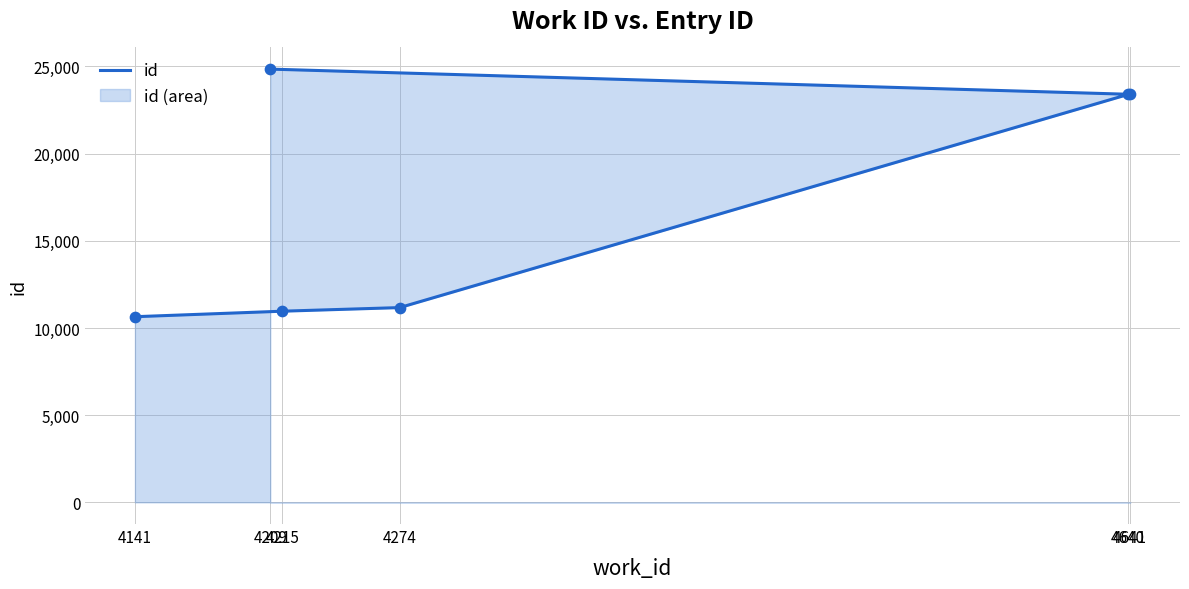

Approximately how many times larger is the value at 4215 compared to 4141?

1.0